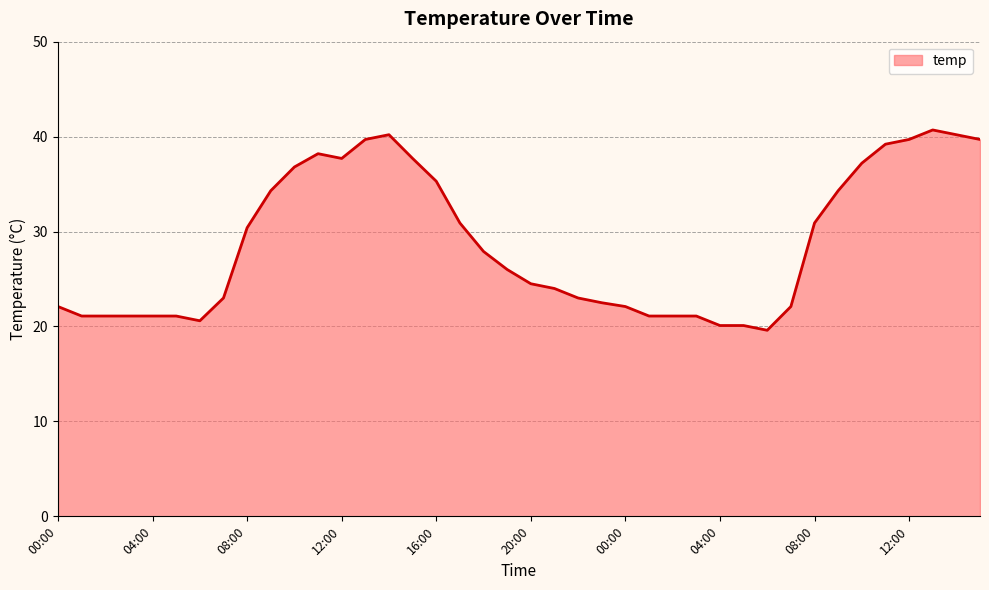

What is the greatest value displayed?

40.7